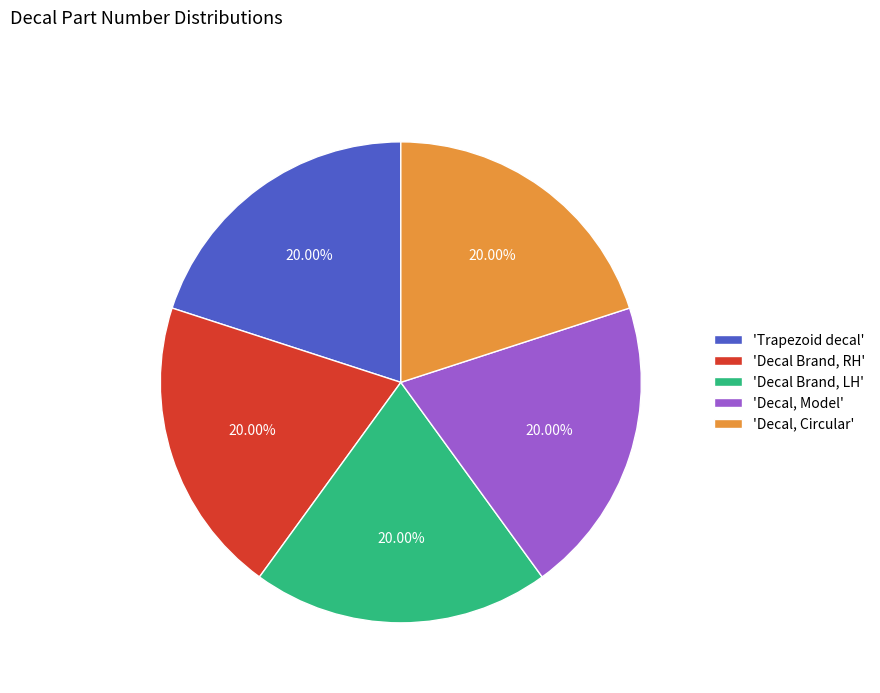

Is there any slice that represents more than half of the pie?

No